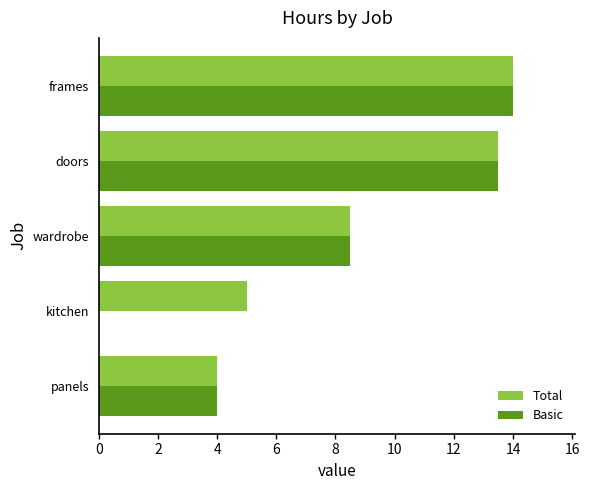

Between panels and kitchen, which series saw the biggest shift?

Basic